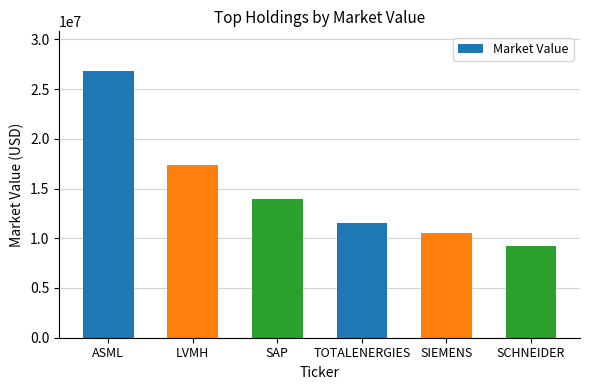

What position from the right is SAP?

4